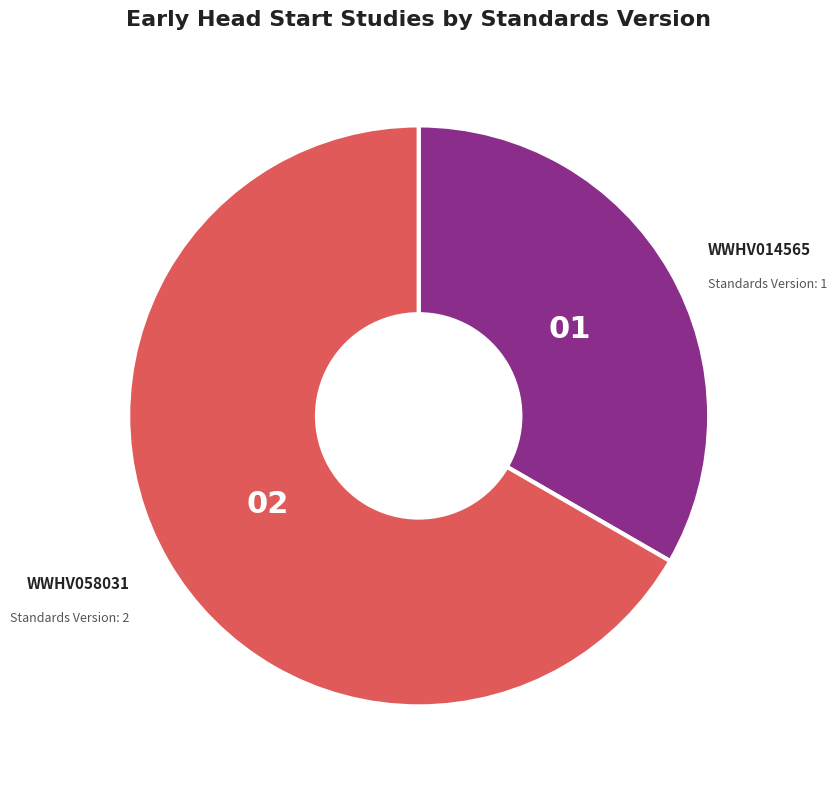

Is there any slice that represents more than half of the pie?

Yes